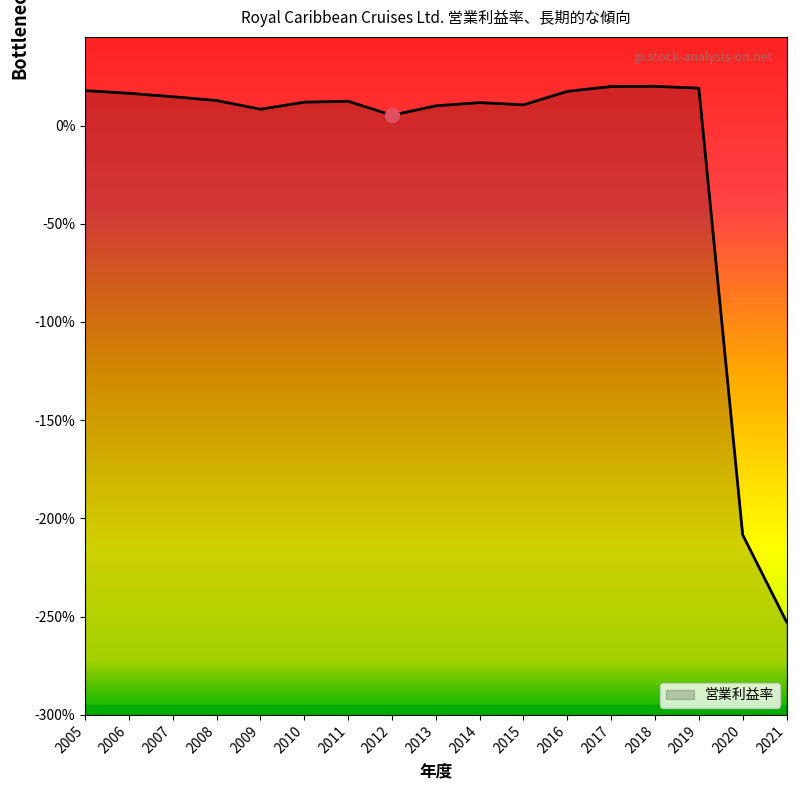

What is the change in value from 2017 to 2009?

-0.1